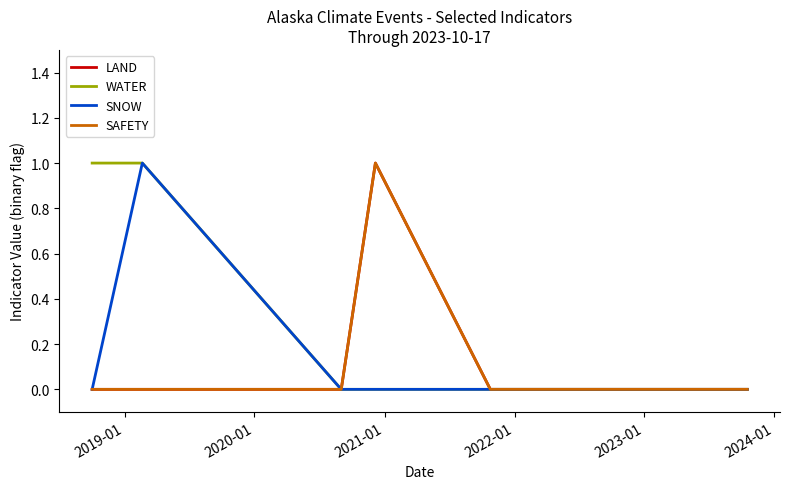

Reading left to right, what are all the values shown in this chart?

LAND: 0	0	0	1	0	0
WATER: 1	1	0	0	0	0
SNOW: 0	1	0	0	0	0
SAFETY: 0	0	0	1	0	0